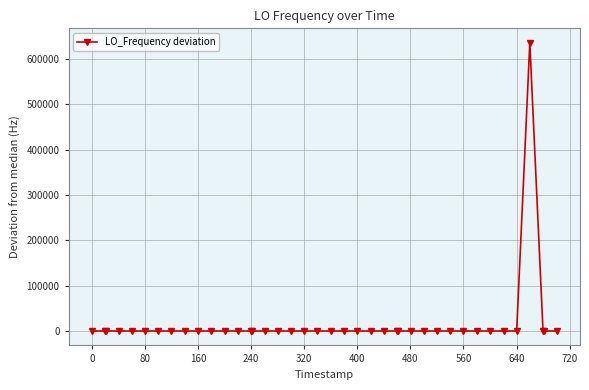

True or false: the data has more than 2 interior local peaks.

True